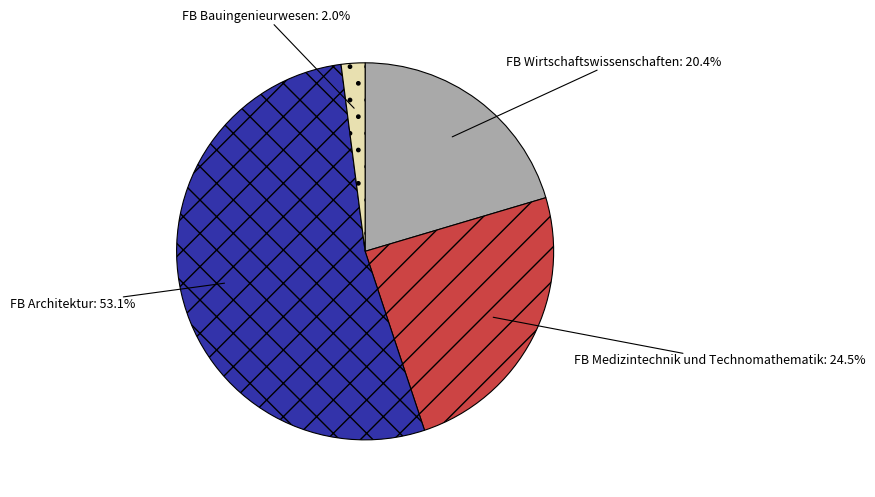

How many slices are in this pie chart?

4